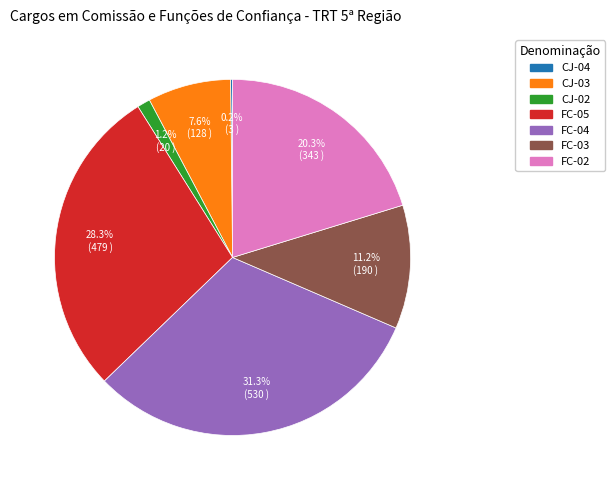

What is the largest slice in the pie chart?

FC-04